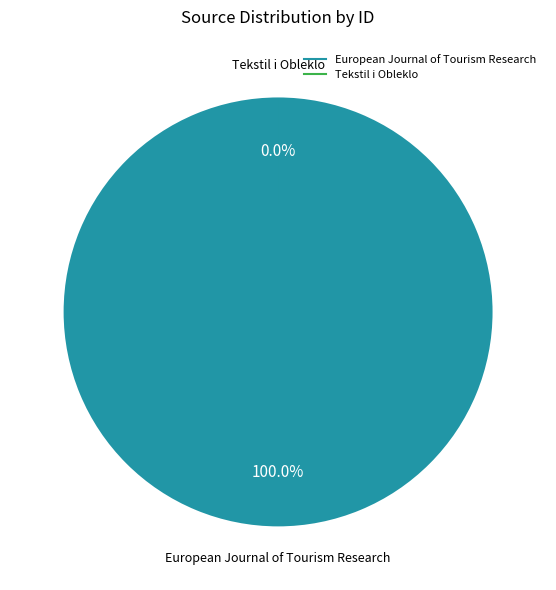

Rank the categories by value from highest to lowest.

European Journal of Tourism Research, Tekstil i Obleklo